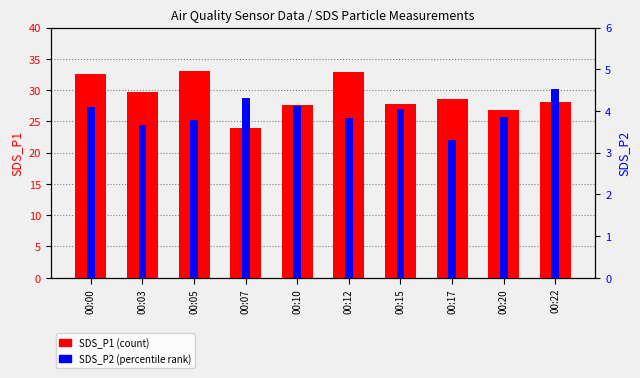

What is the difference between the highest and lowest values at 00:15?

23.7